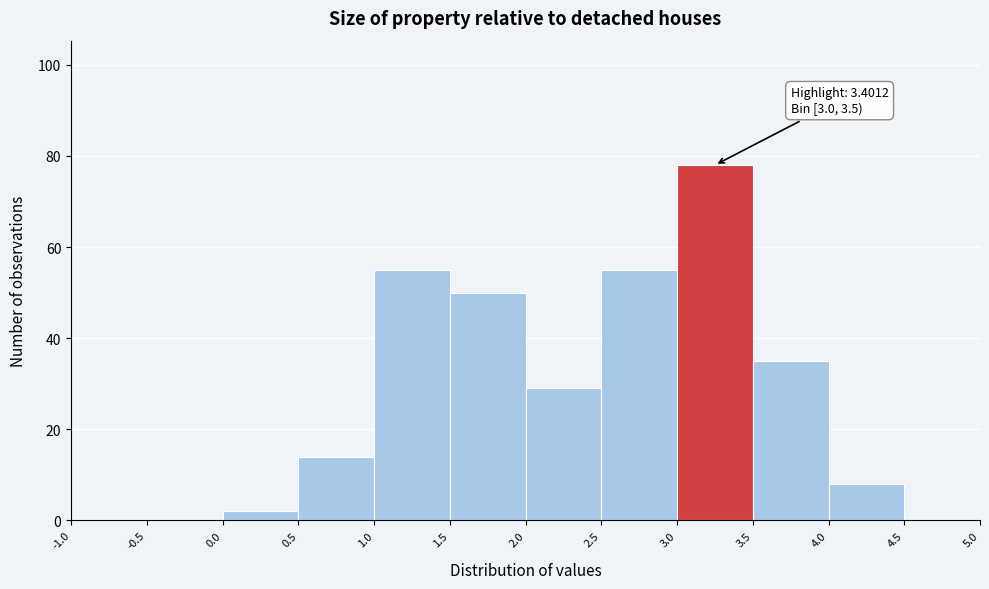

Over which range of the x-axis is the bar tallest?

3.0 to 3.5